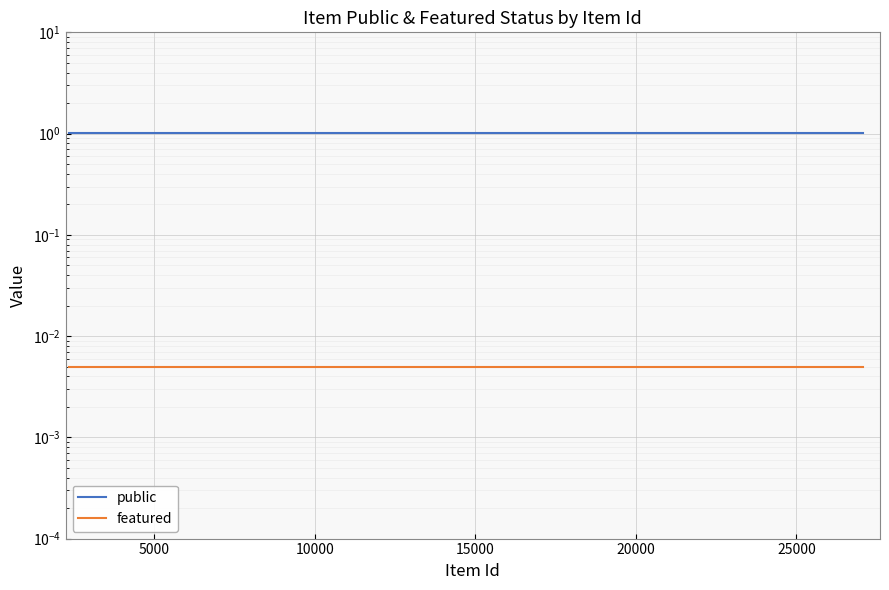

List the series in order of their peak value, highest first.

public, featured